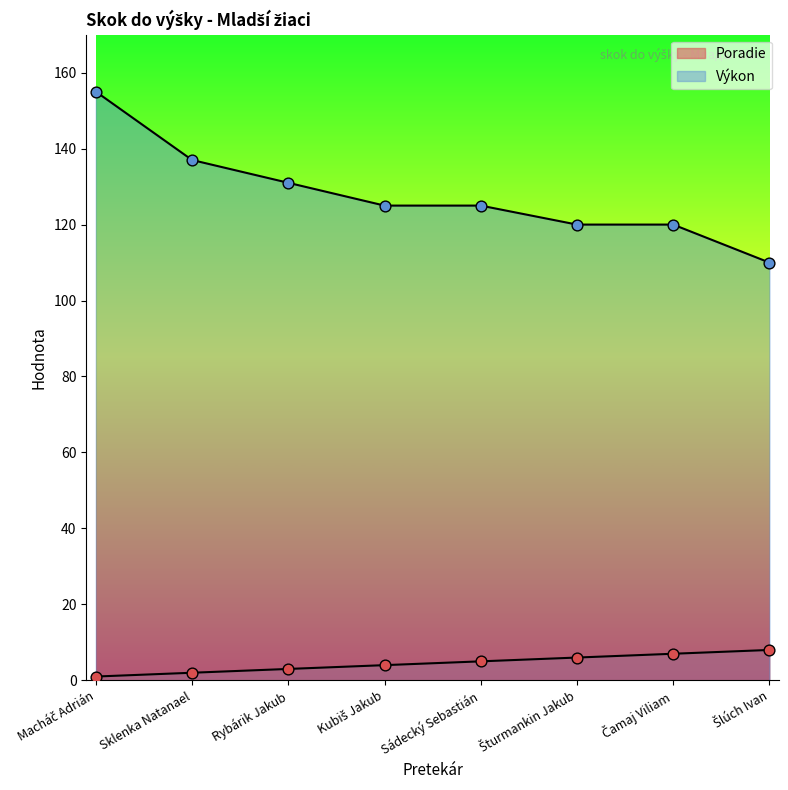

Is the value of Poradie at Šturmankin Jakub greater than the value of Výkon at Čamaj Viliam?

No